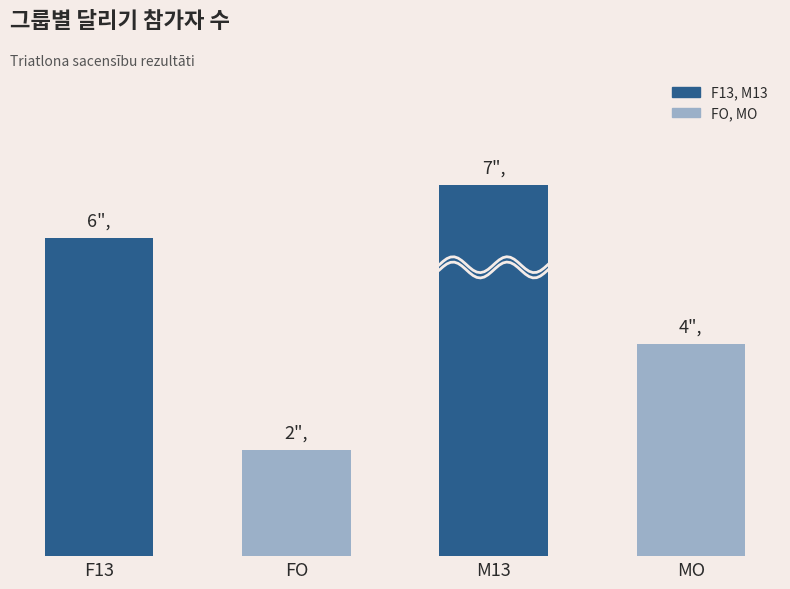

Rank the categories by value from highest to lowest.

M13, F13, MO, FO